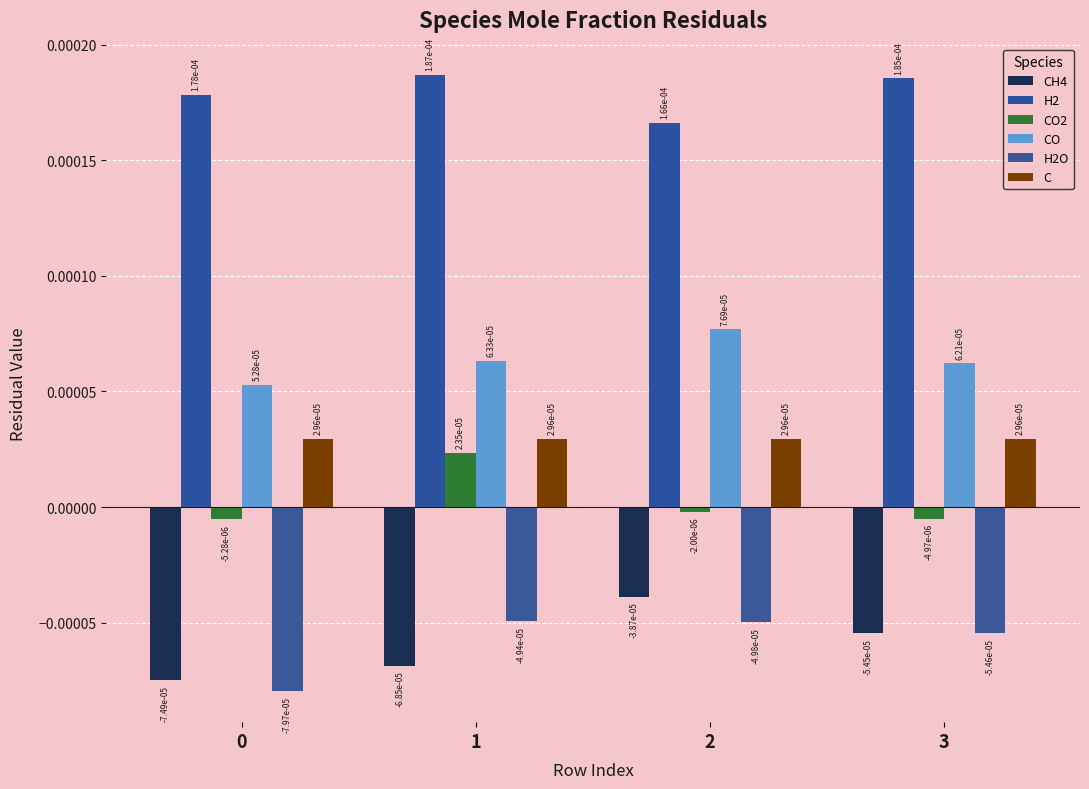

How many groups of bars are there?

4